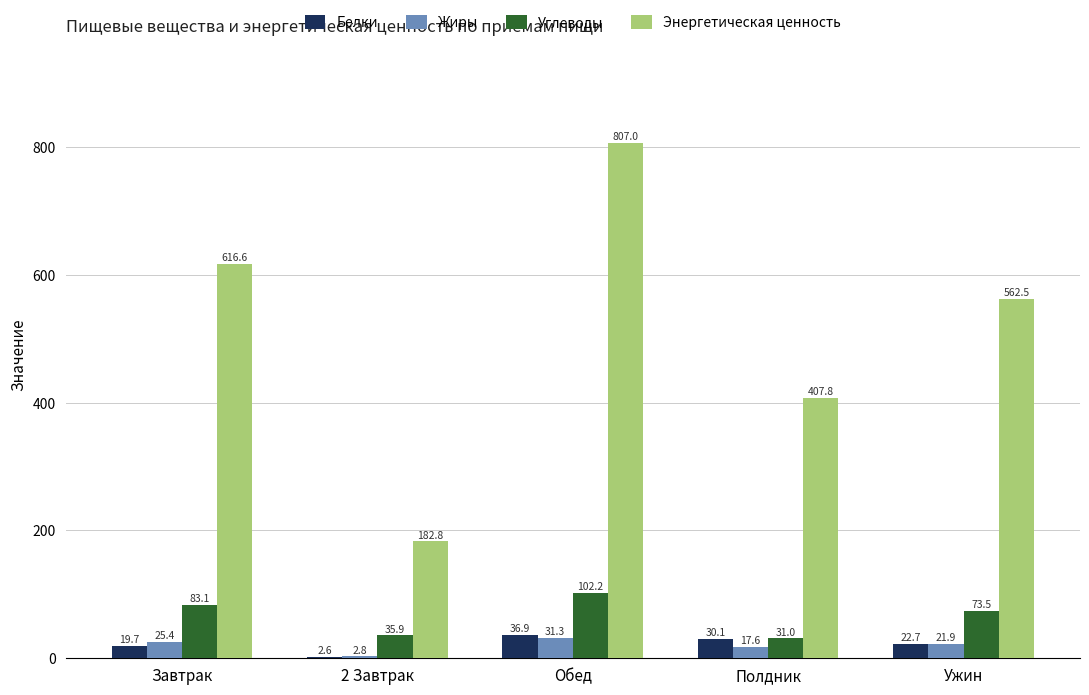

What is the highest value of the Жиры series?

31.3